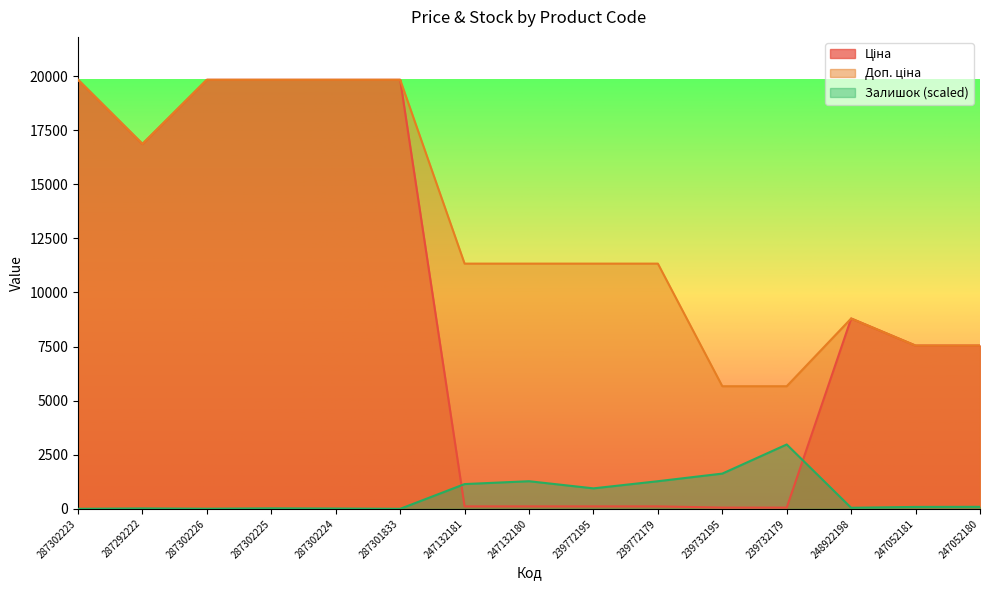

True or false: Ціна and Доп. ціна cross at least once.

False